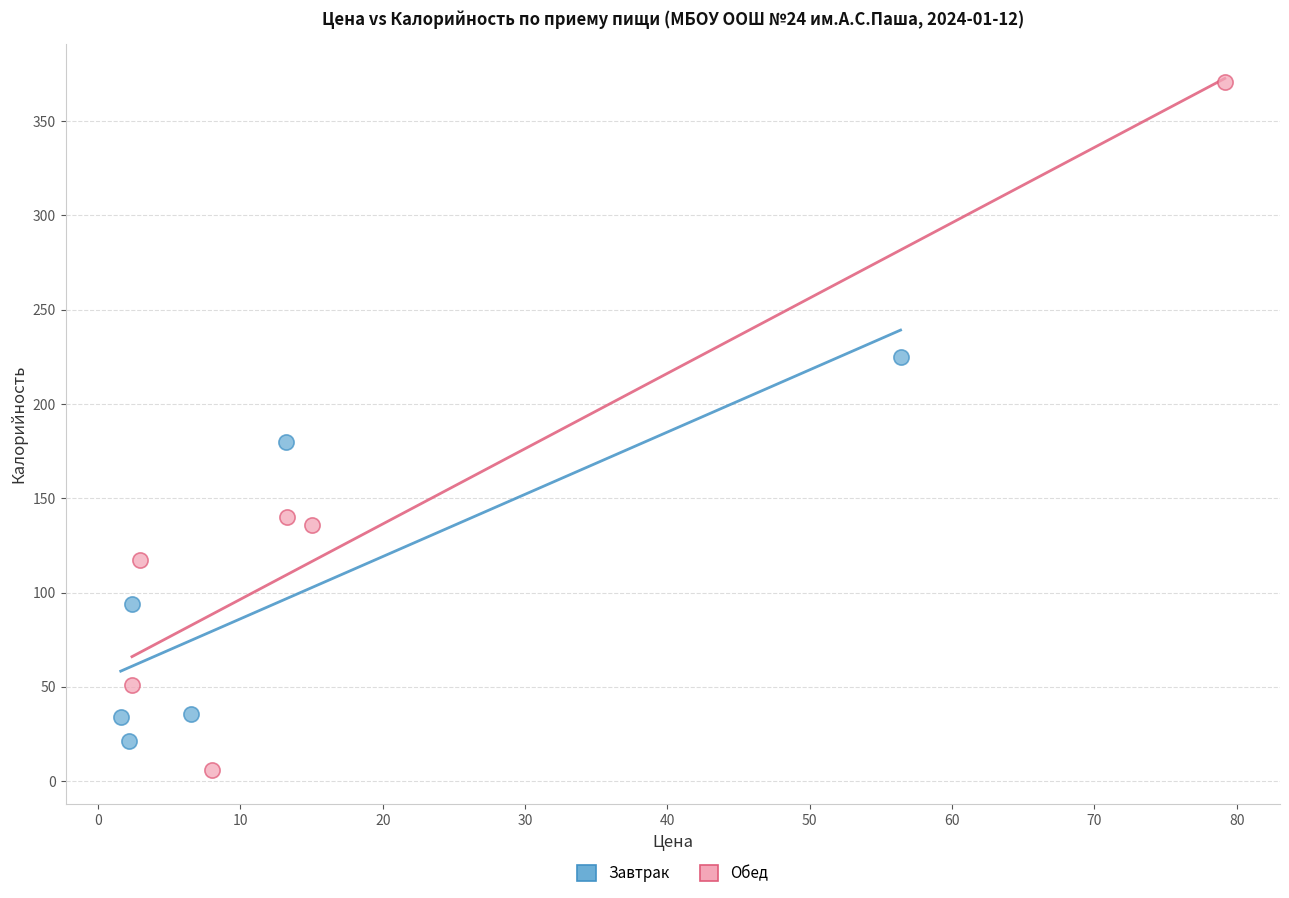

What are all the series names shown in the legend?

Завтрак, Обед